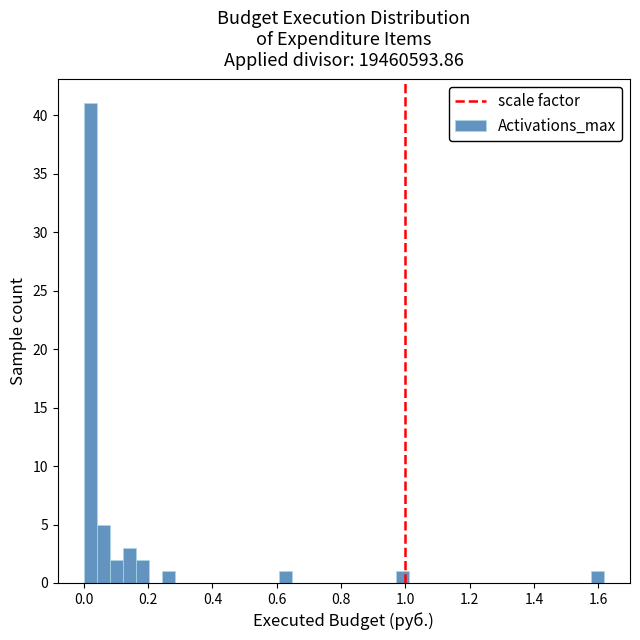

Read against the x-axis, roughly where is the centre of the tallest bar?

0.02